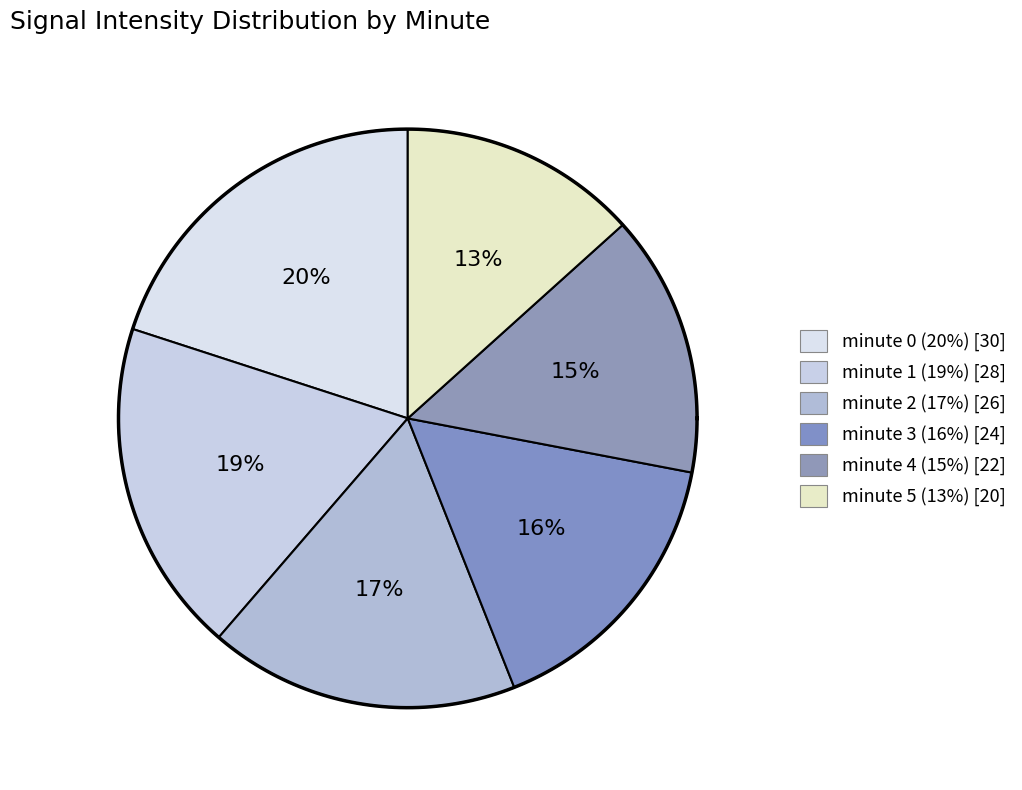

Does minute 2 represent more than half of the total?

No